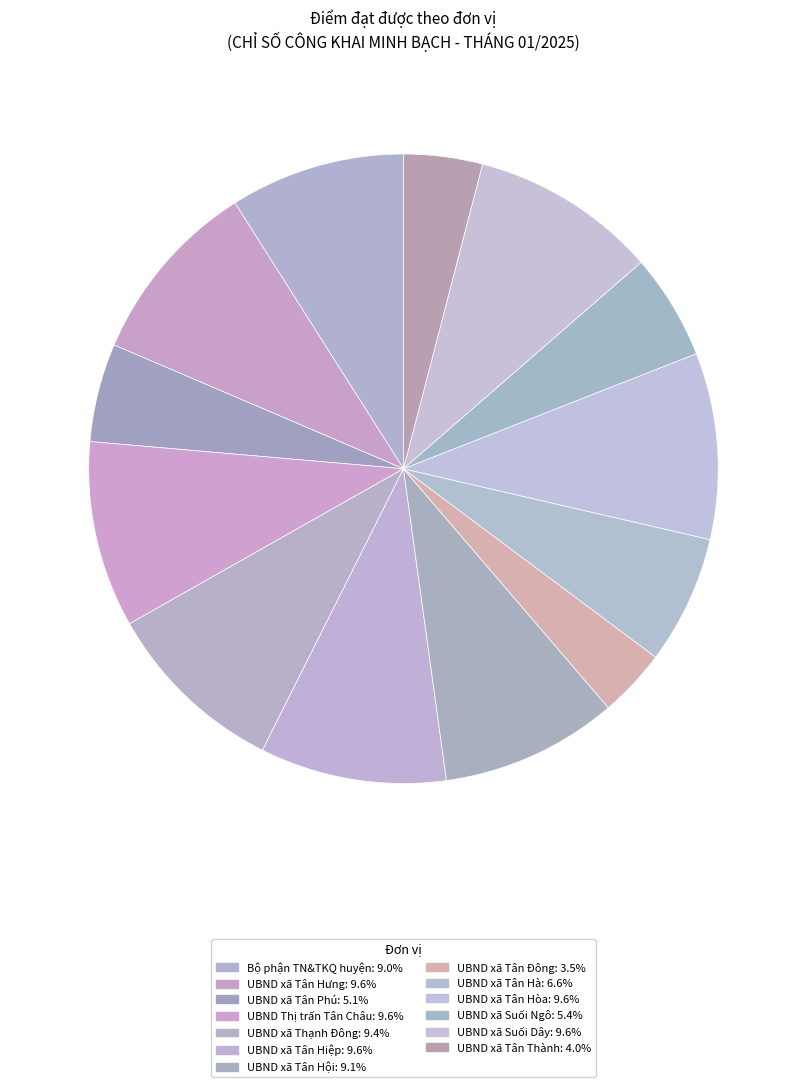

The Bộ phận TN&TKQ huyện slice represents 9% of the pie. True or false?

True